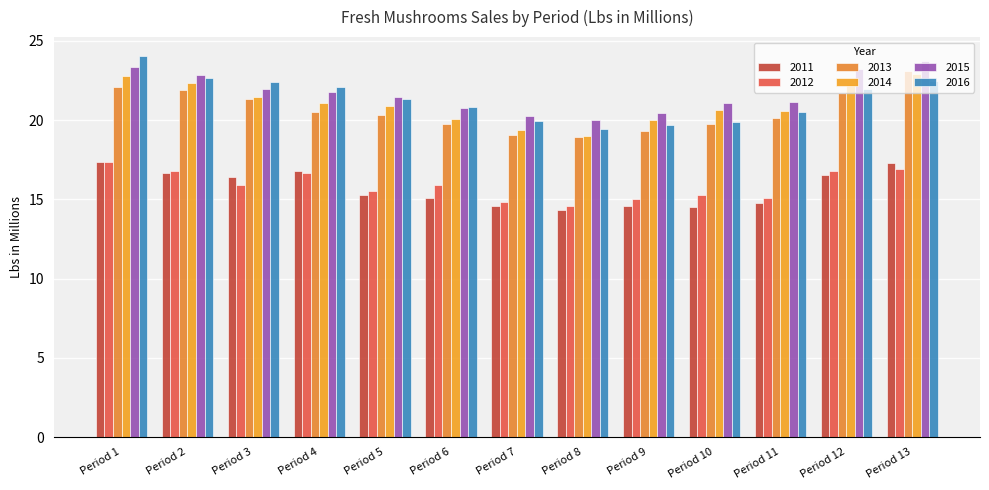

What is the difference between the highest and lowest values at Period 12?

6.7